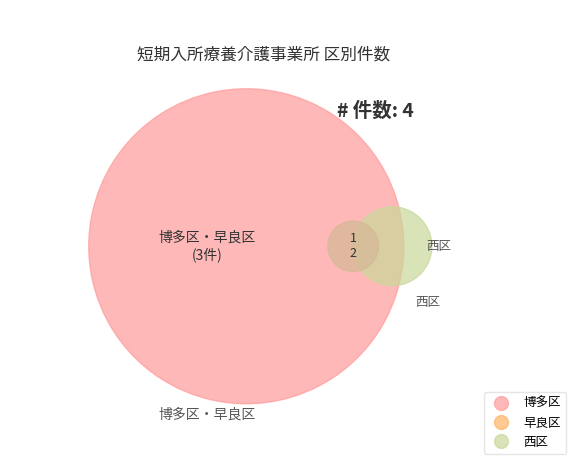

Is it true that 博多区 is 10% of the pie?

False